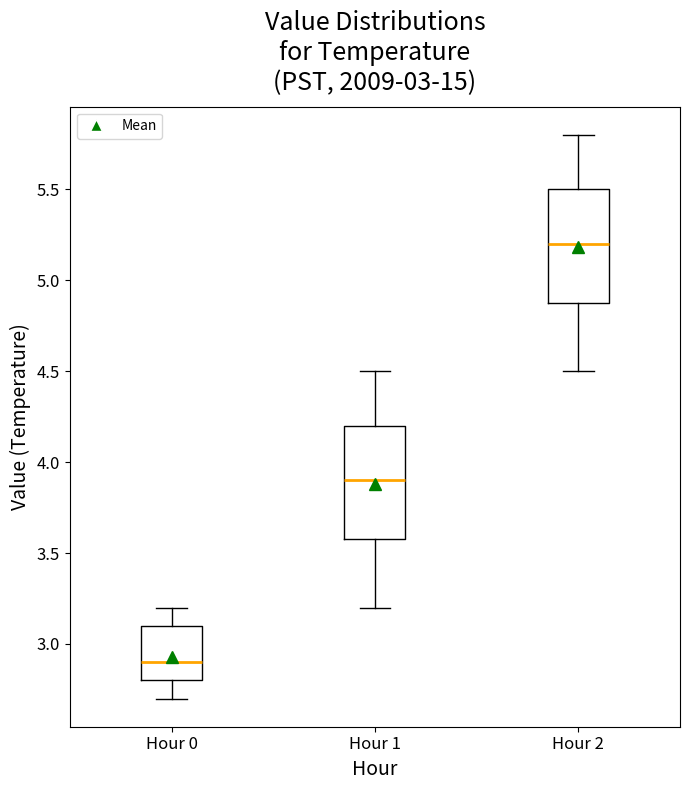

Which box has the highest median line?

Hour 2